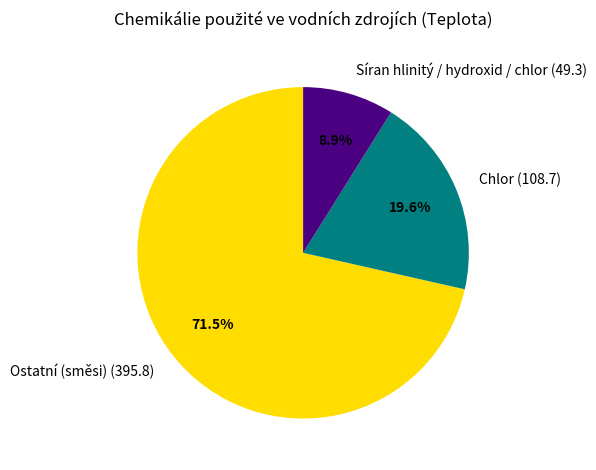

What is the largest slice in the pie chart?

Ostatní (směsi) (395.8)